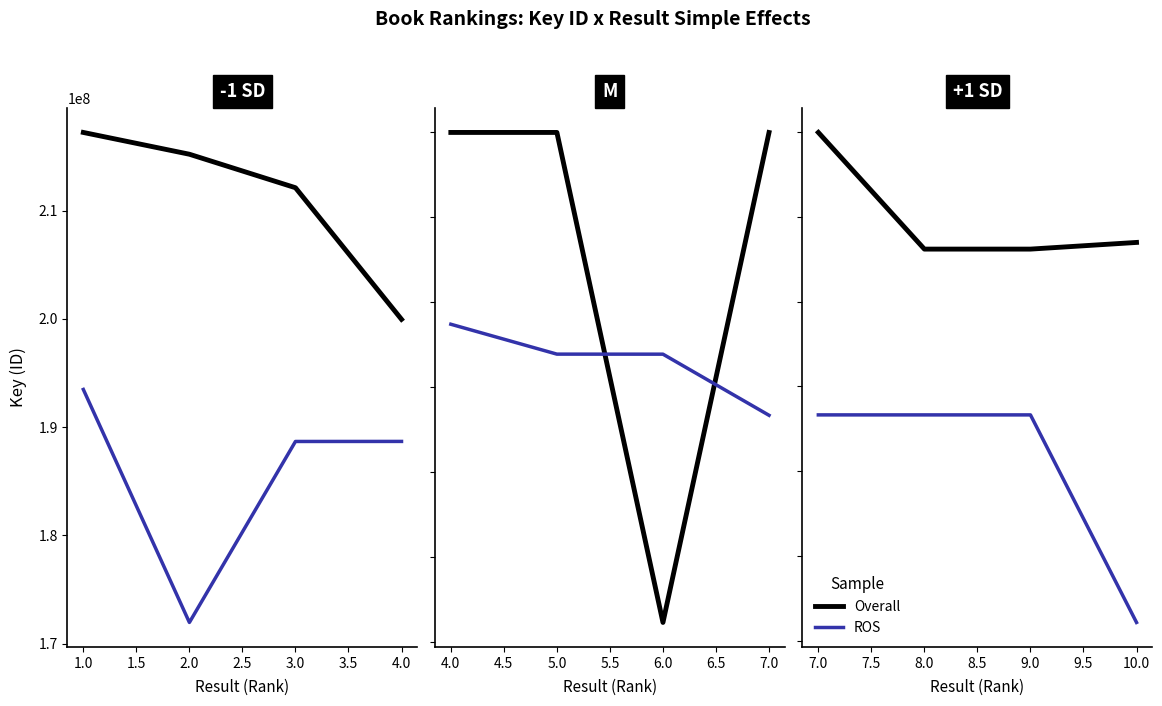

Which series has the largest total across all categories?

Overall